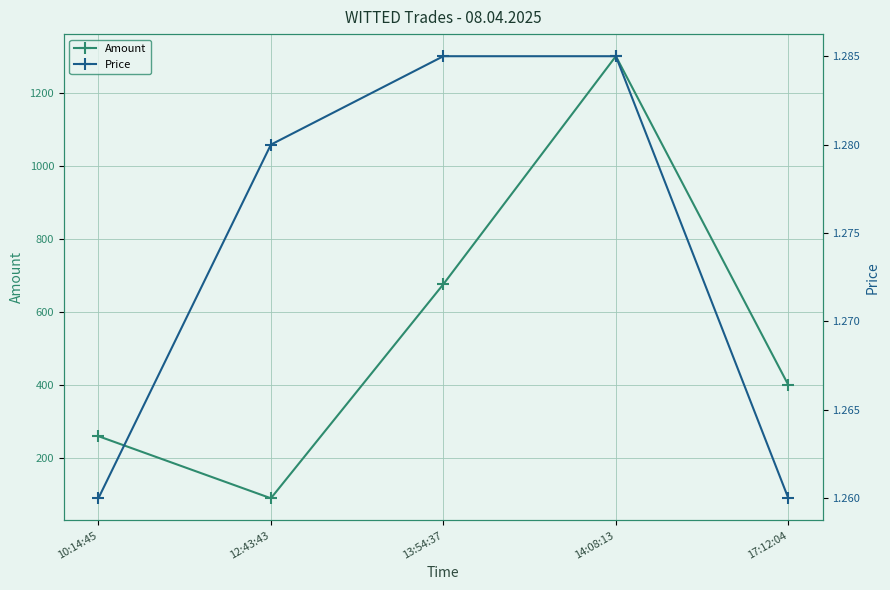

Reading left to right, what are all the values shown in this chart?

Amount: 260.0	90.0	676.0	1300.0	400.0
Price: 1.3	1.3	1.3	1.3	1.3